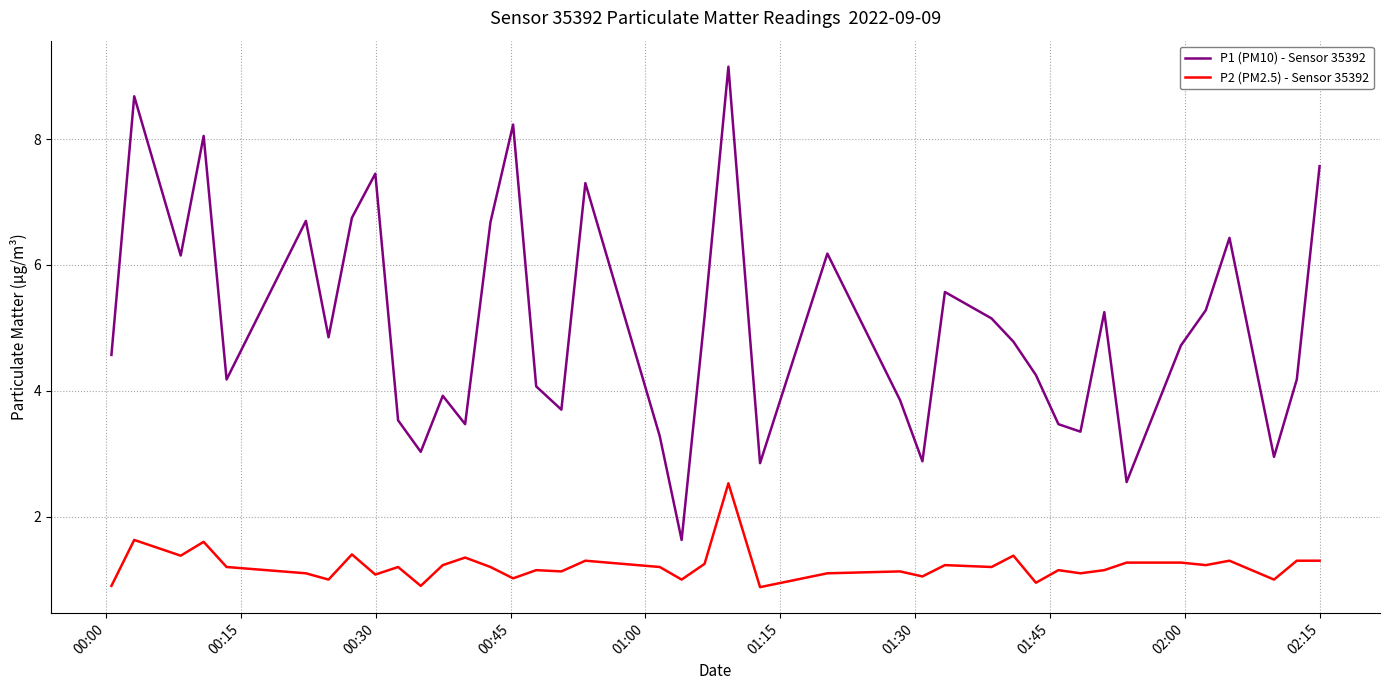

True or false: P1 (PM10) - Sensor 35392 and P2 (PM2.5) - Sensor 35392 intersect in this chart.

False